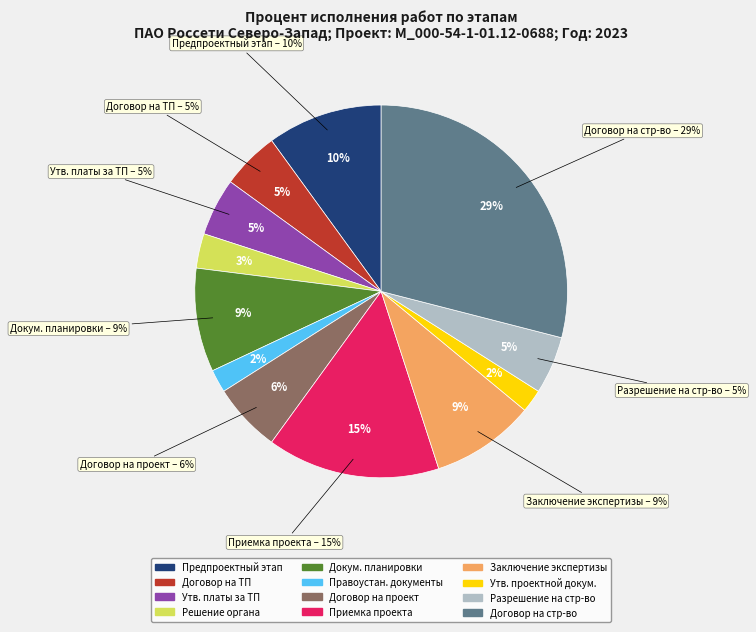

True or false: Получение правоустанавливающих документов accounts for 1% of the total.

False